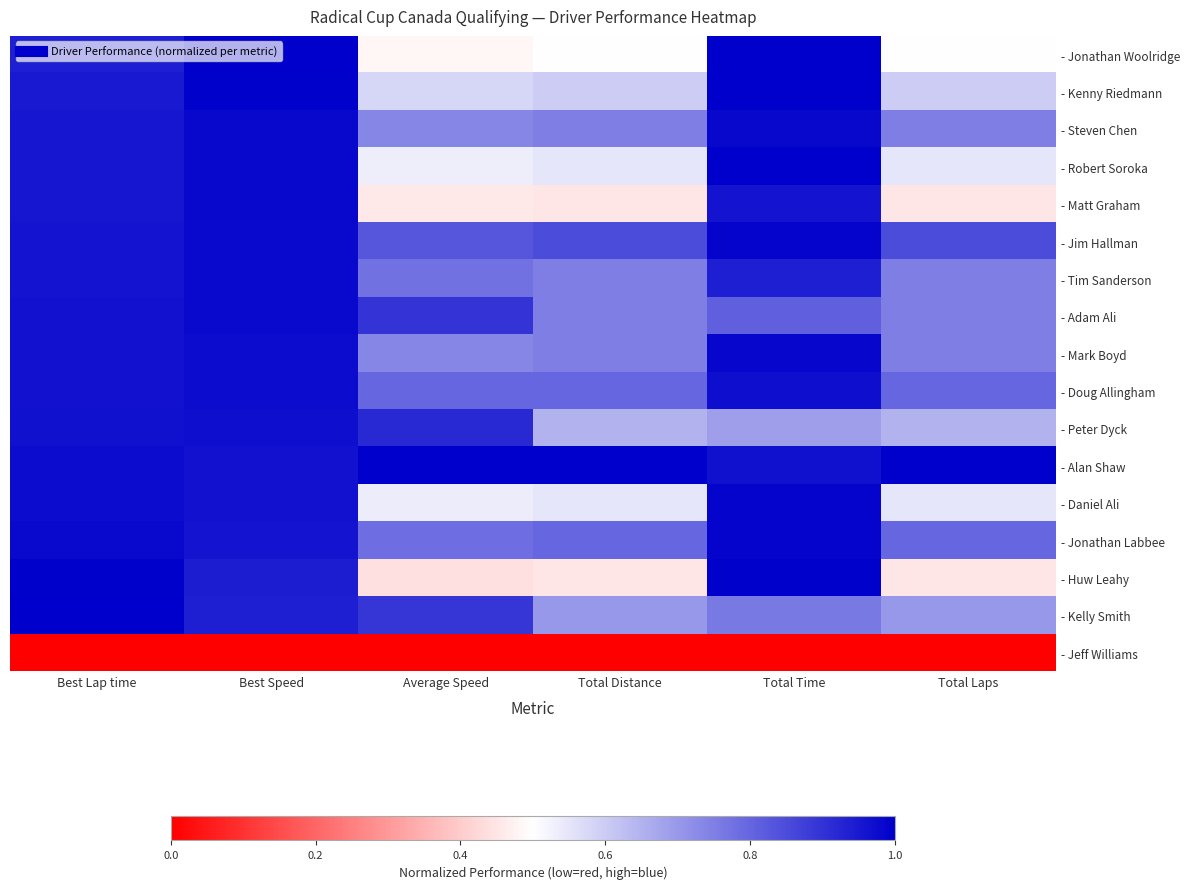

How many distinct data groups are displayed?

17